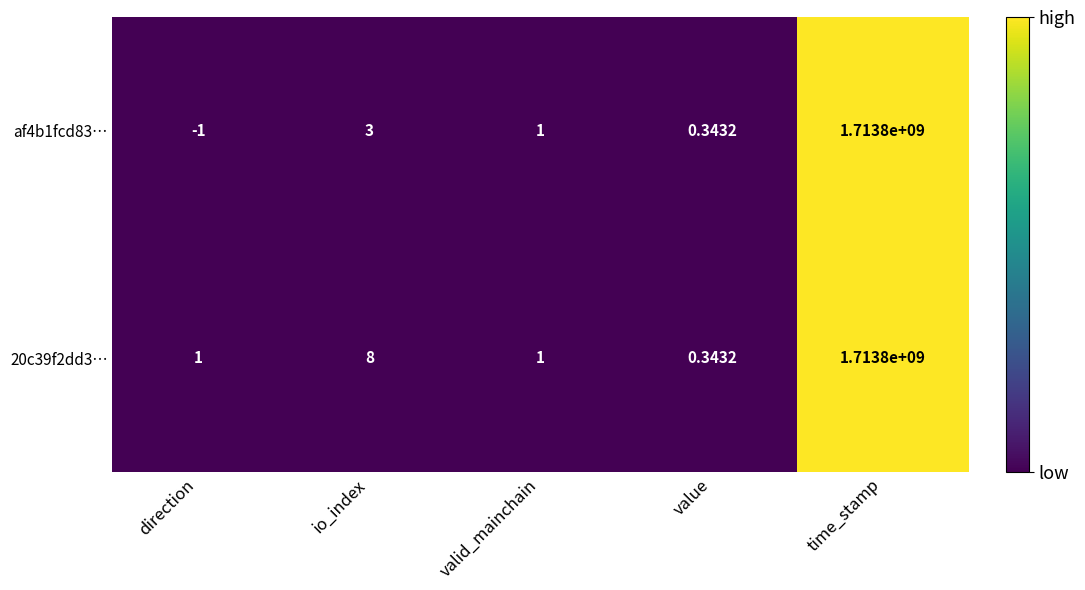

What is the total value across all series at time_stamp?

3427600000.0